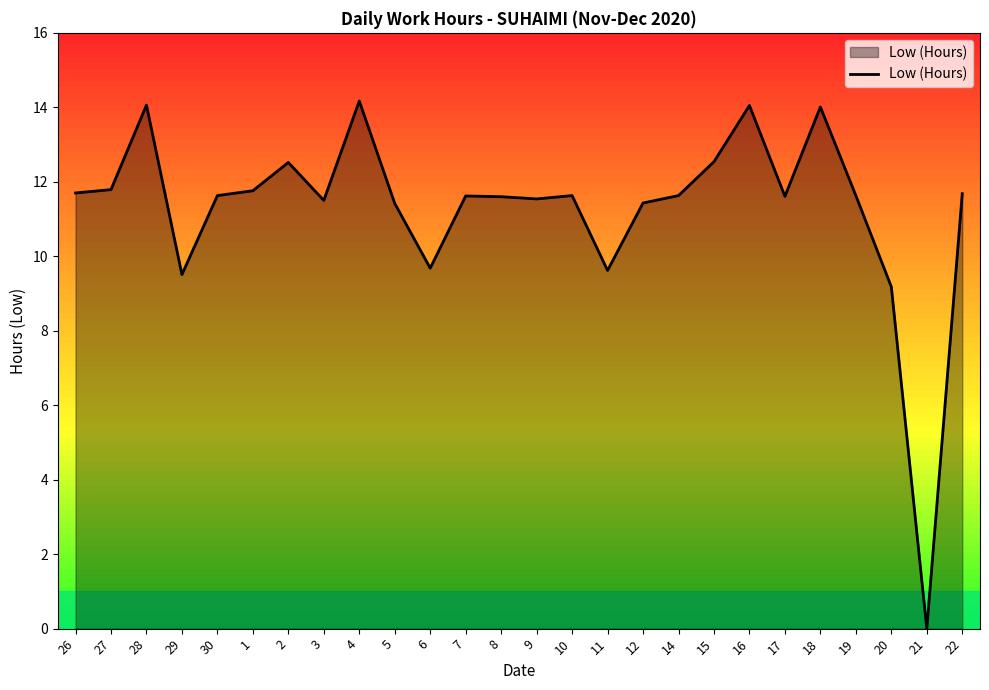

What is the difference between the maximum and minimum values?

14.2